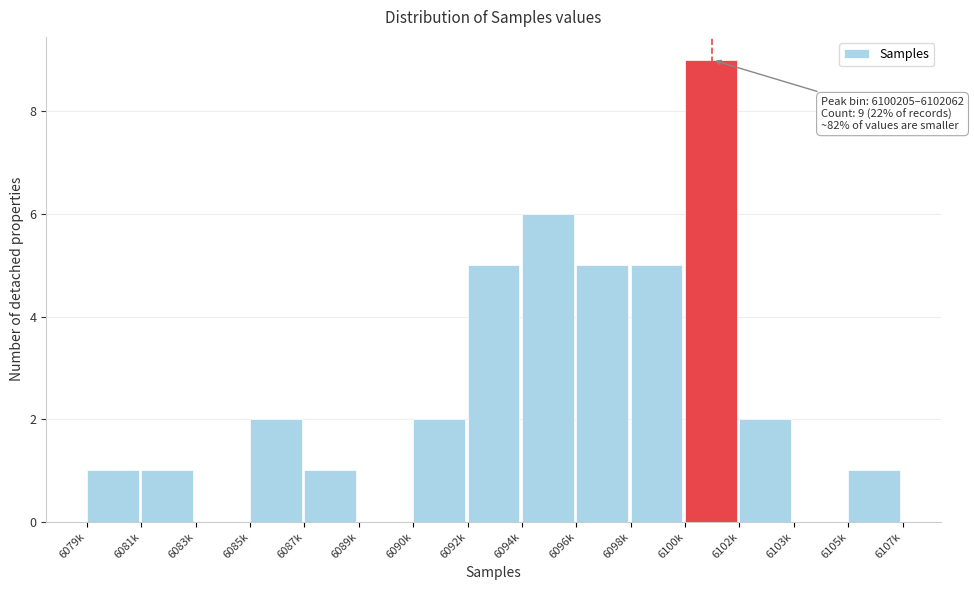

Reading left to right, extract all data points from this chart.

6079k=1	6081k=1	6083k=0	6085k=2	6087k=1	6089k=0	6090k=2	6092k=5	6094k=6	6096k=5	6098k=5	6100k=9	6102k=2	6103k=0	6105k=1